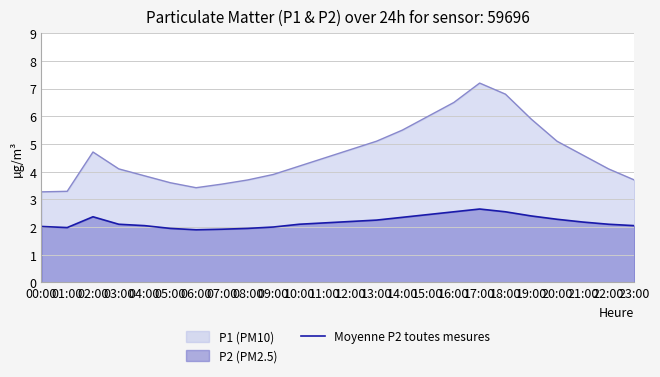

True or false: P1 (PM10) has a value of 5.1 at 20:00.

True